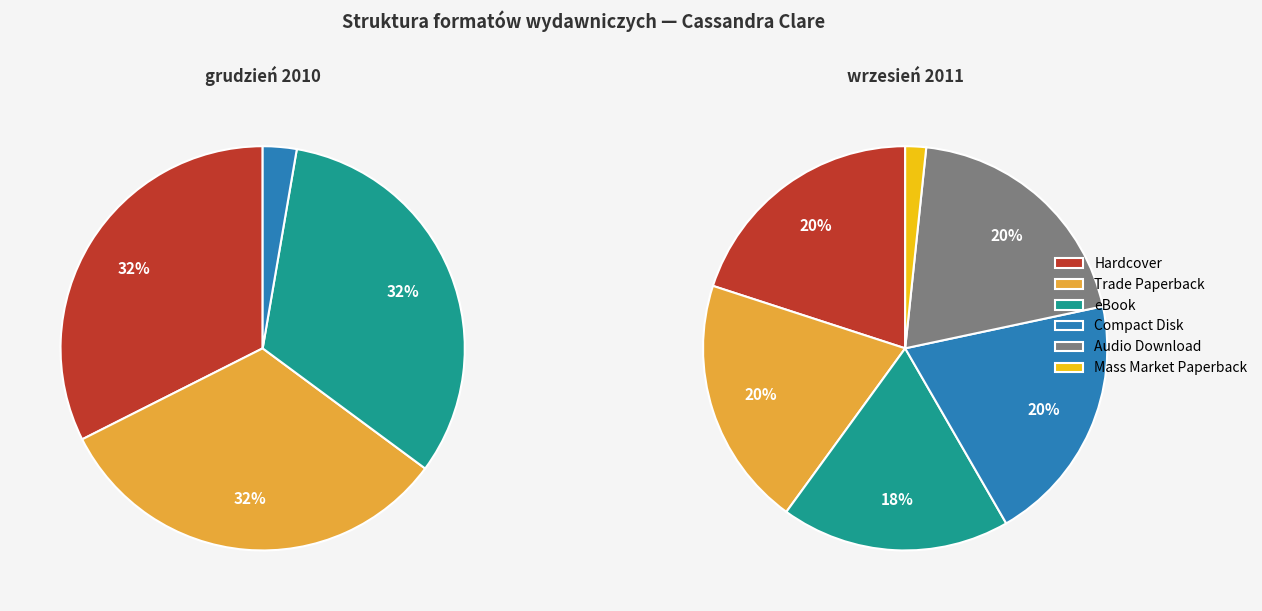

Rank the categories by value from highest to lowest.

Hardcover, Trade Paperback, Compact Disk, Audio Download, eBook, Mass Market Paperback